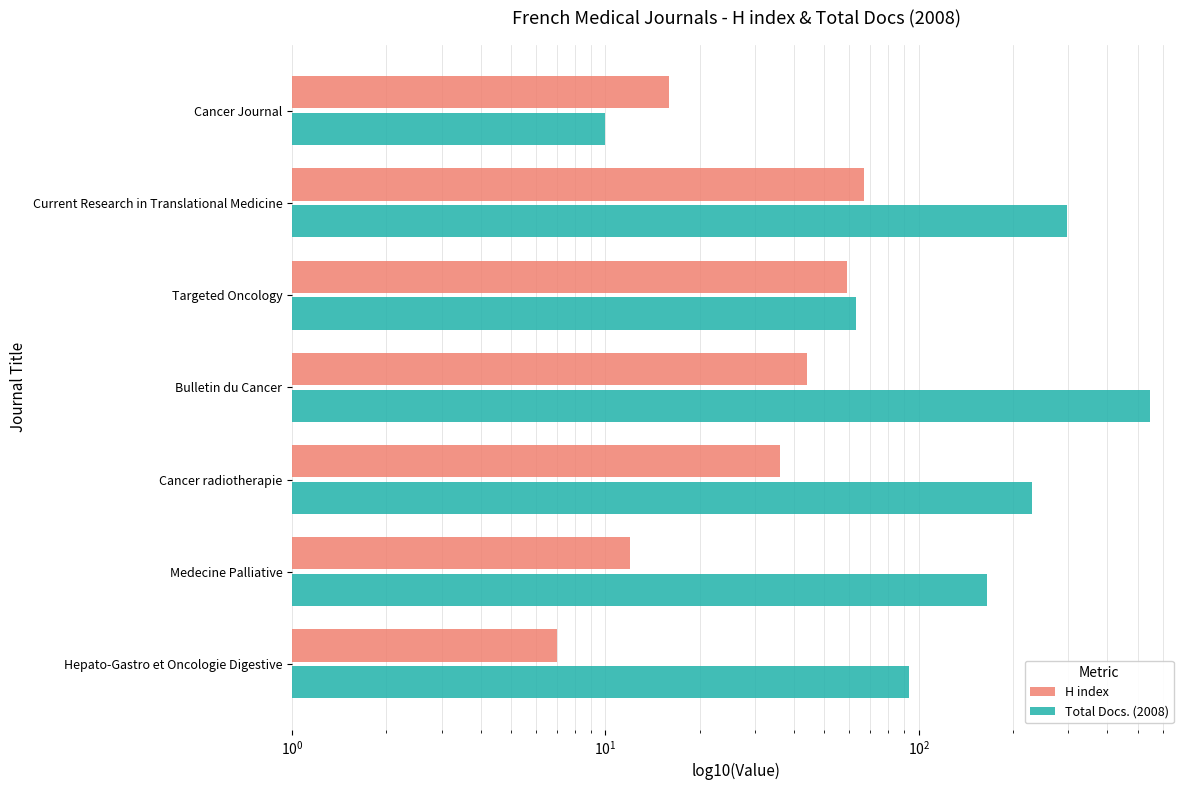

How many bars are there in each group?

2